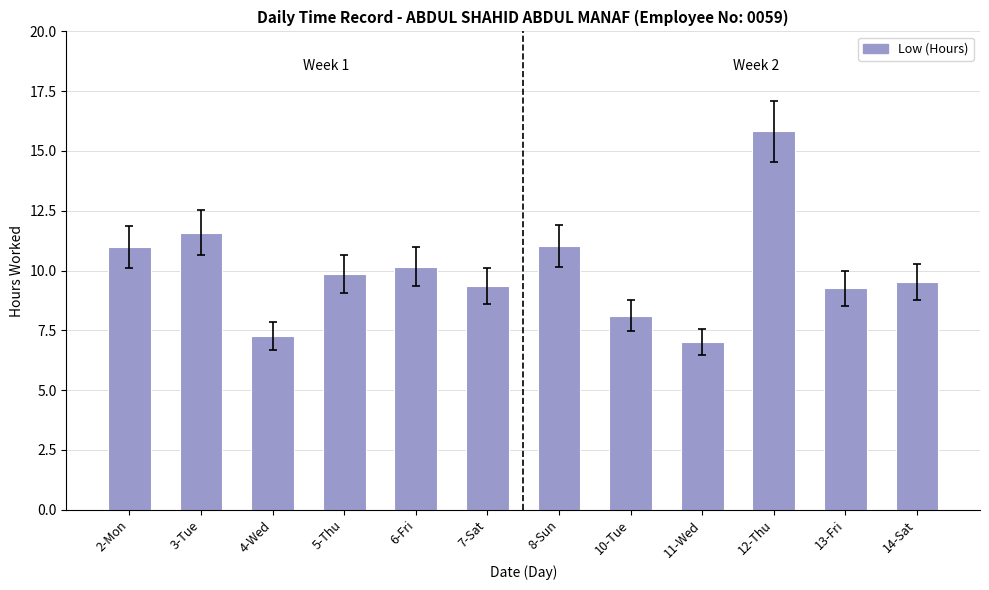

At which label does the data first exceed 9?

2-Mon